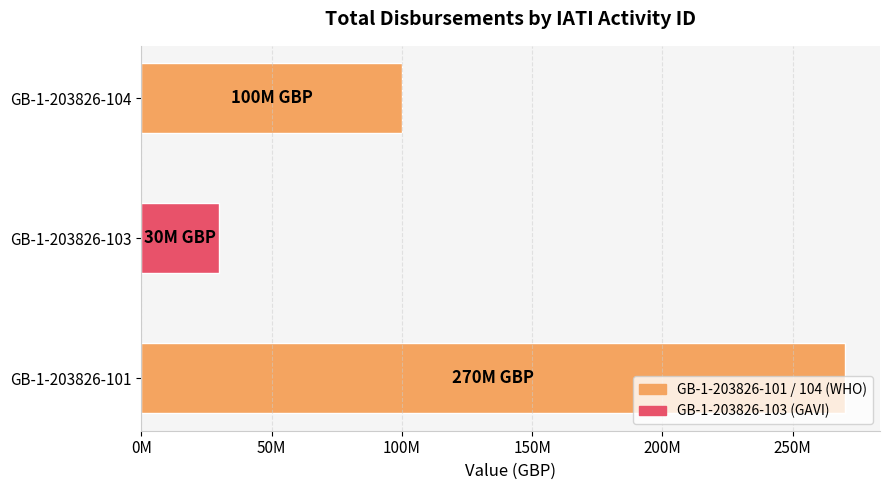

What is the sum of all values?

400000000